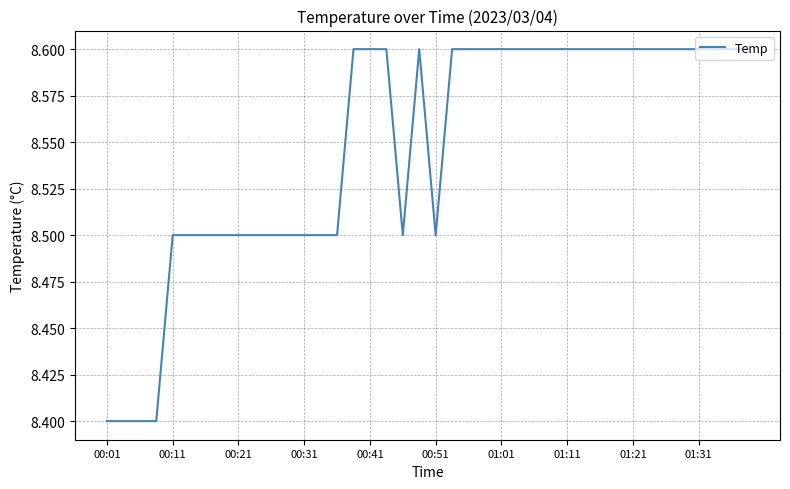

What is the greatest value displayed?

8.6